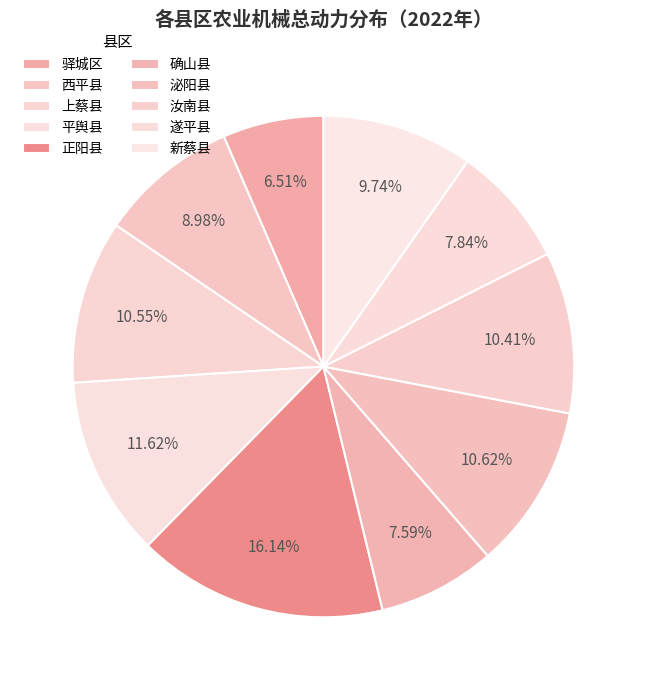

The 驿城区 slice represents 20% of the pie. True or false?

False